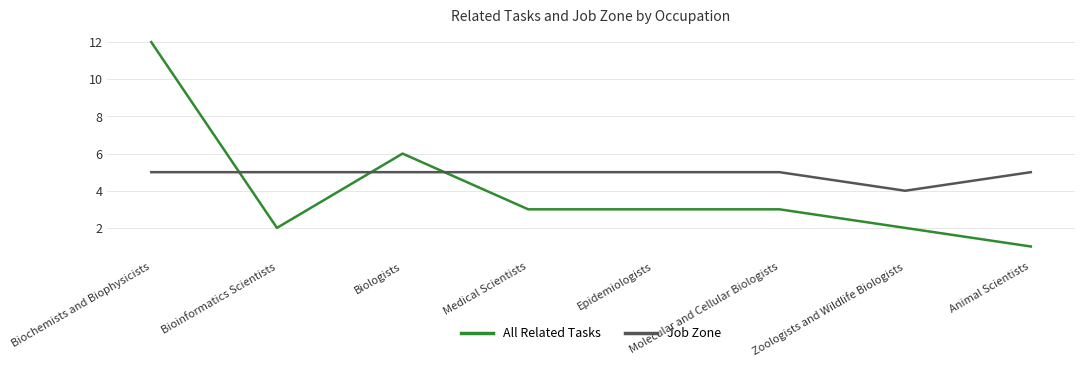

What is the sum of the Job Zone values at Bioinformatics Scientists and Medical Scientists?

10